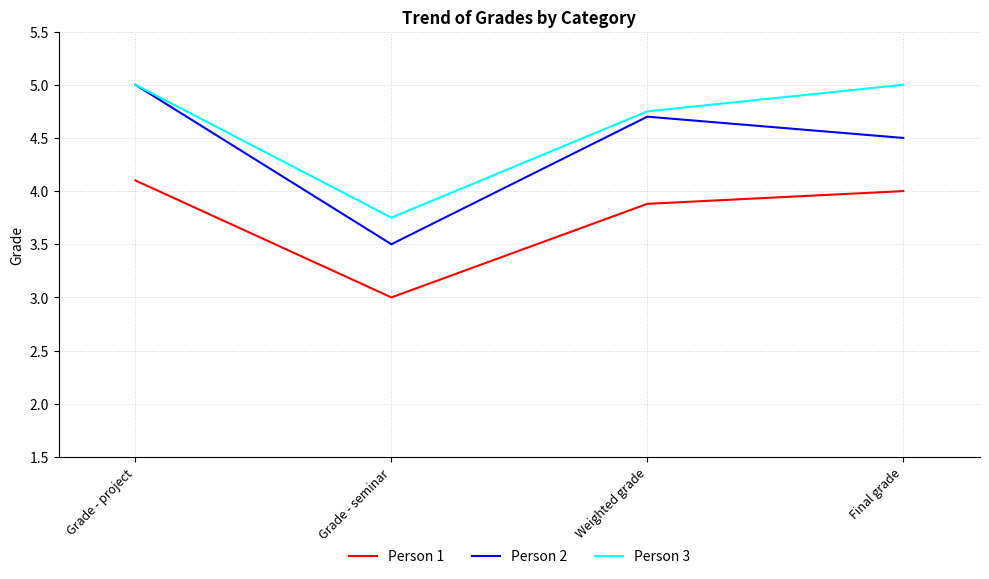

List the series in order of their overall mean, highest first.

Person 3, Person 2, Person 1